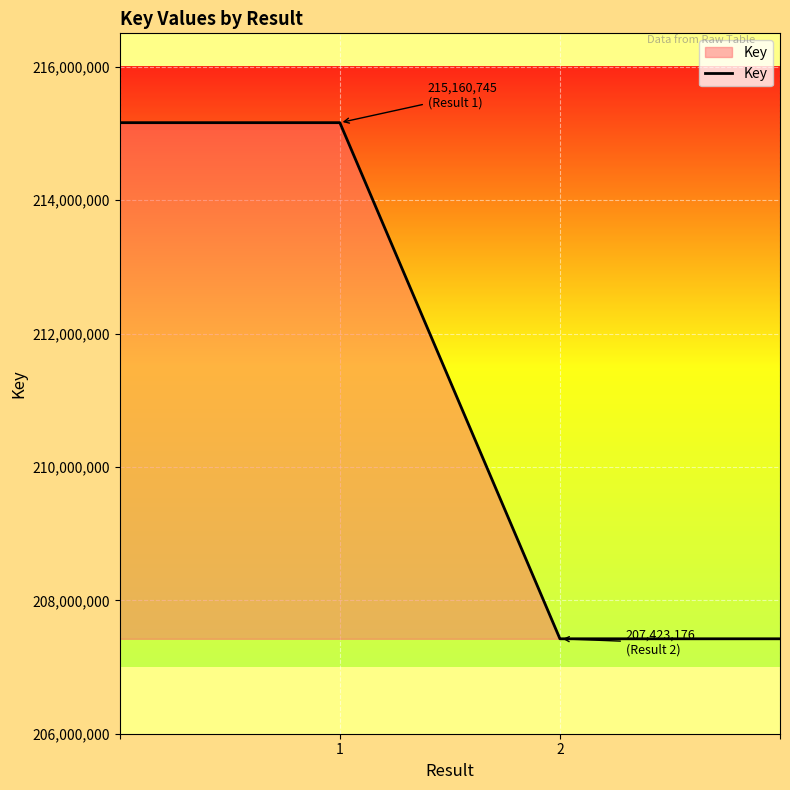

What is the minimum value shown in the chart?

207423176